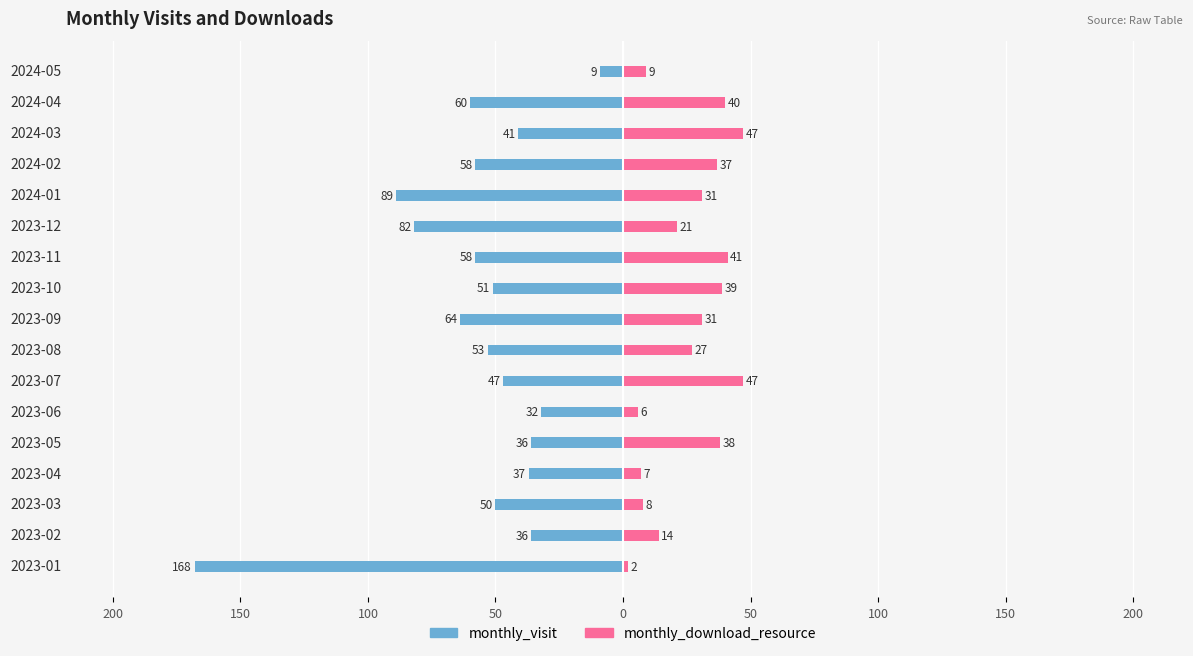

How many bars are there in each group?

2